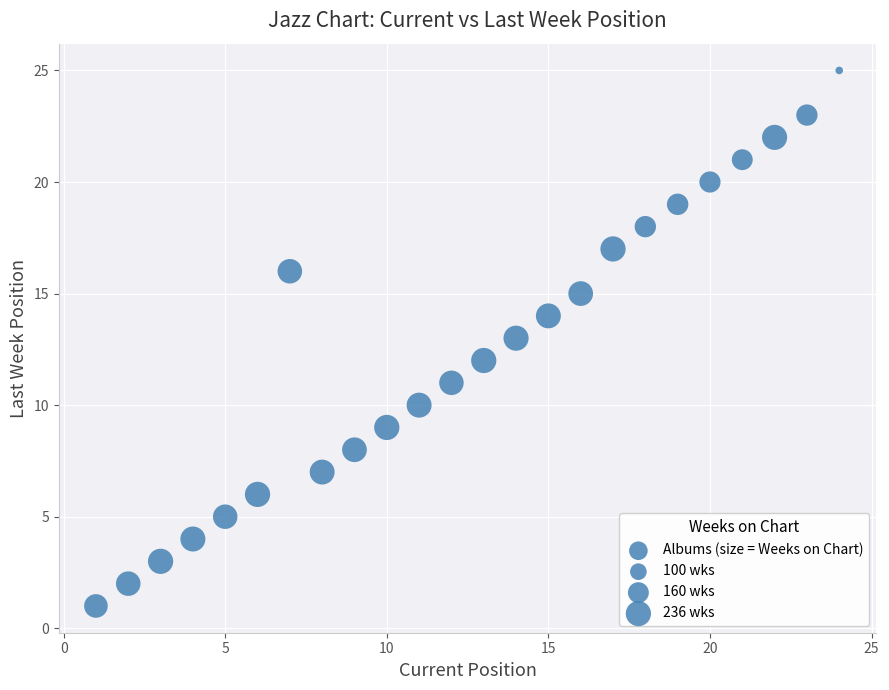

What is the range of X values (max minus min)?

23